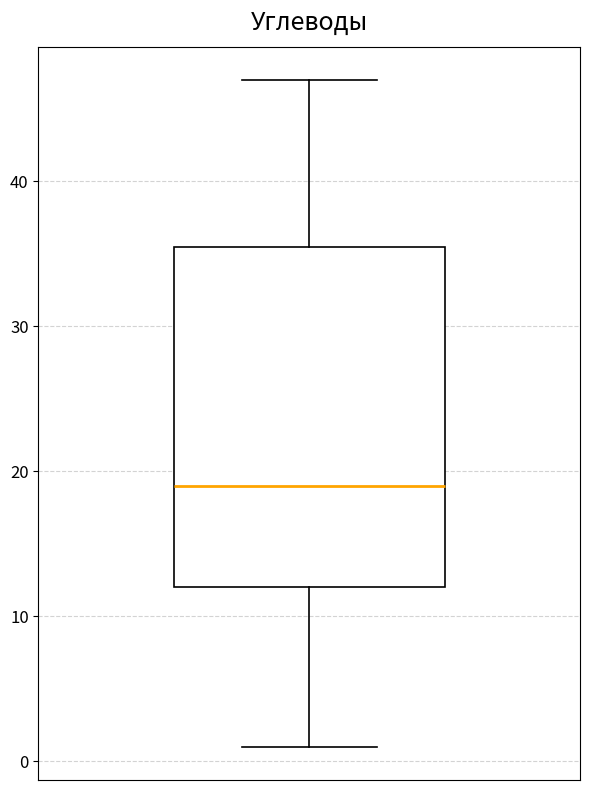

Read this box plot against the y-axis: the position of the median line, the range covered by the box, and the ends of both whiskers. The values are not printed on the chart, so give them approximately, as read against the axis.

median 19, box 12 to 36, whiskers 1 to 47